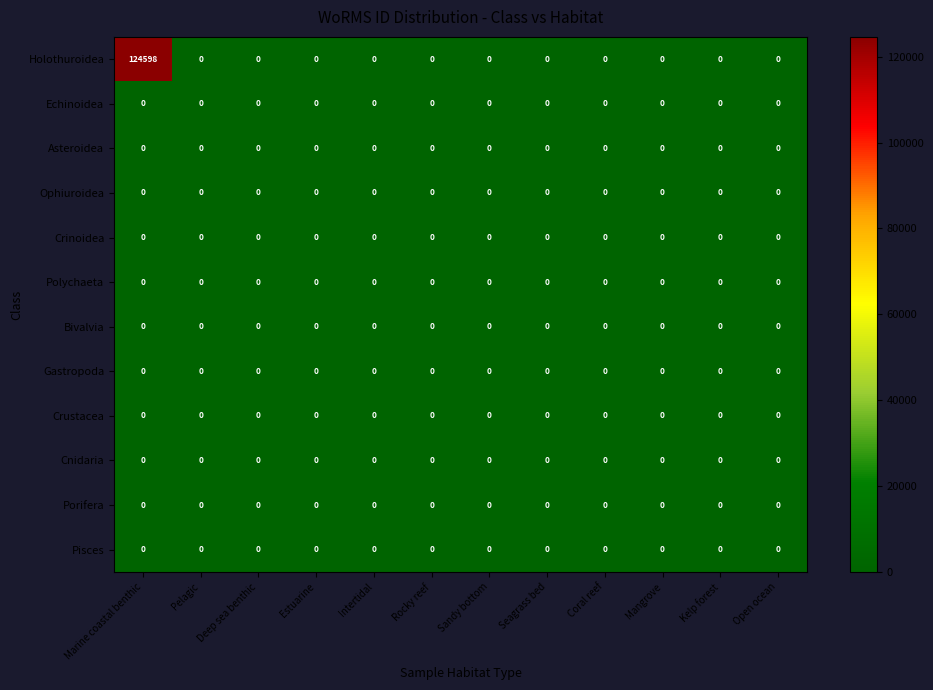

The value of Gastropoda at Pelagic is 0. True or false?

True